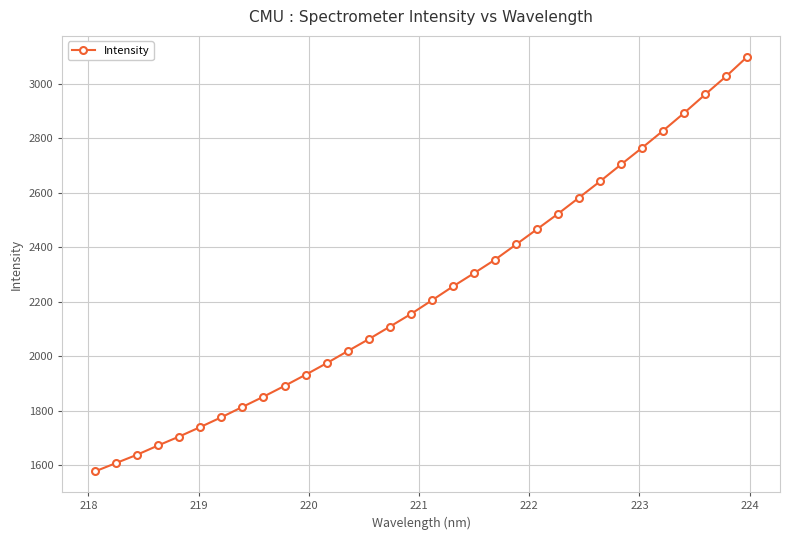

What is the value of the 32nd point from the left?

3100.3